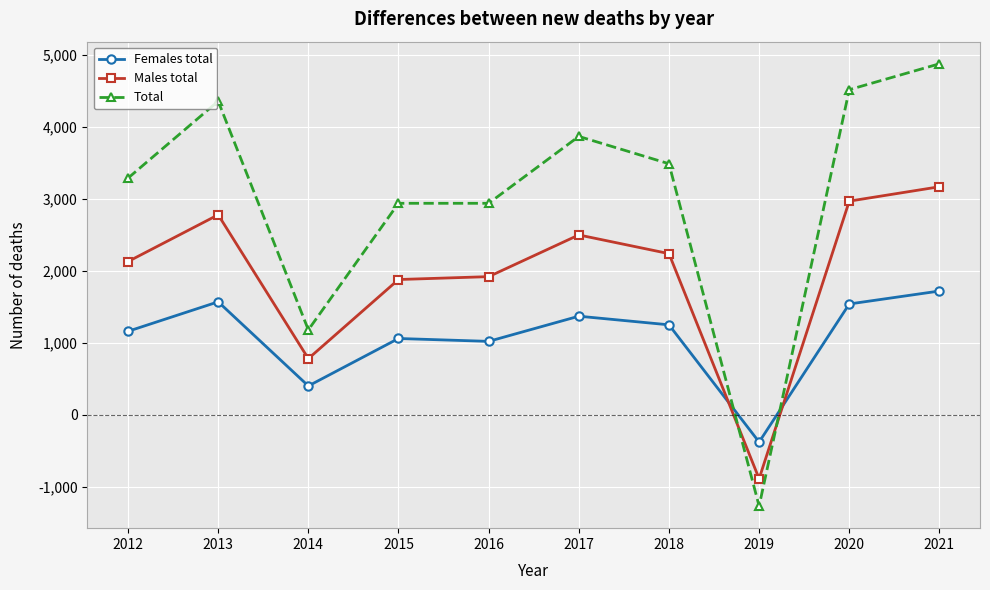

How many values in the Total series are below 3490?

5